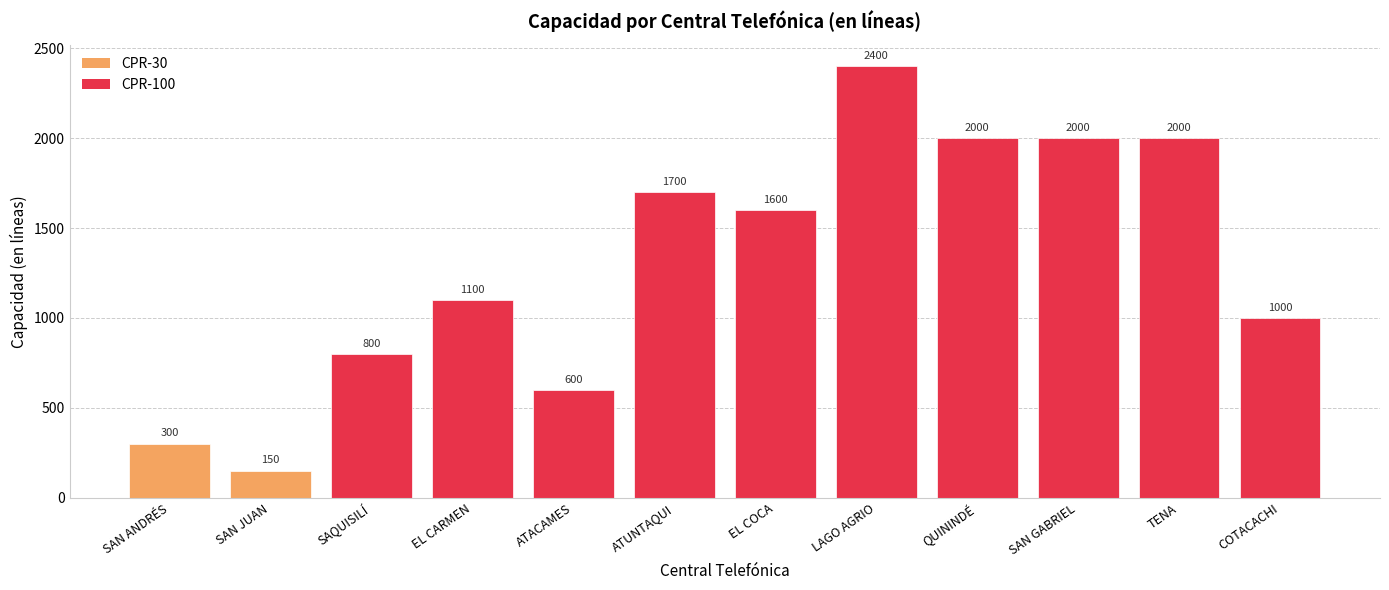

How many bars are there in each group?

2